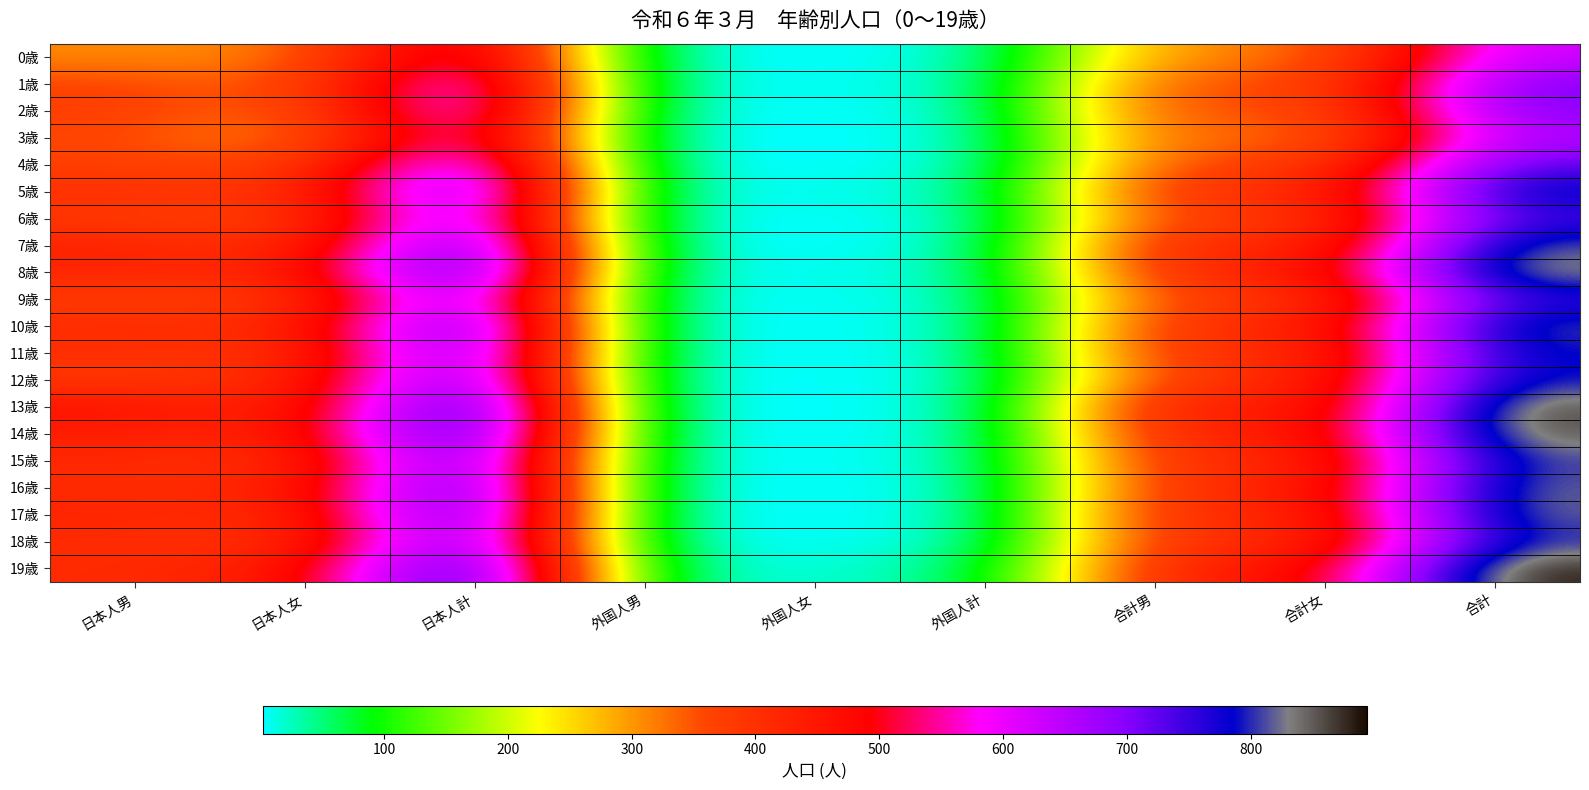

What is the smallest value displayed?

2